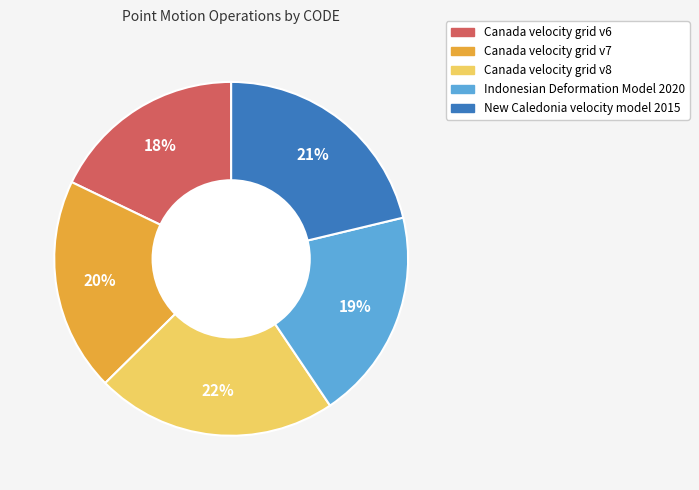

Which has a higher value, Canada velocity grid v8 or Canada velocity grid v7?

Canada velocity grid v8